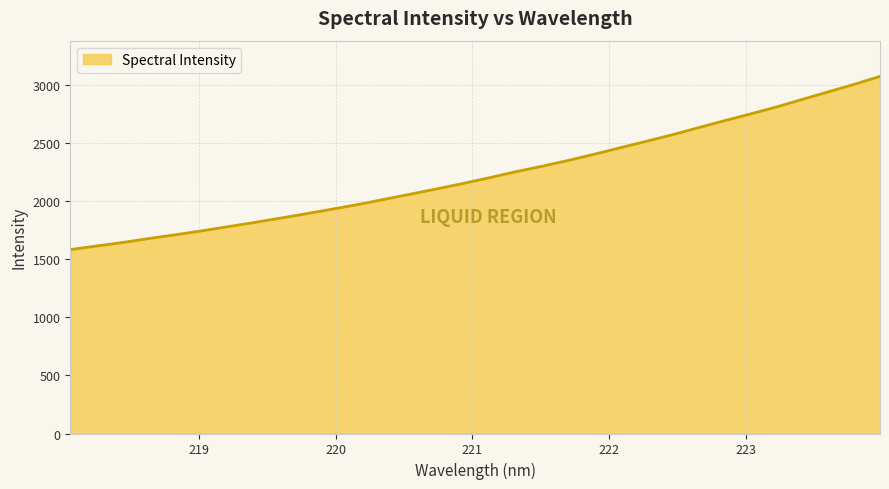

What is the minimum value shown in the chart?

1583.3